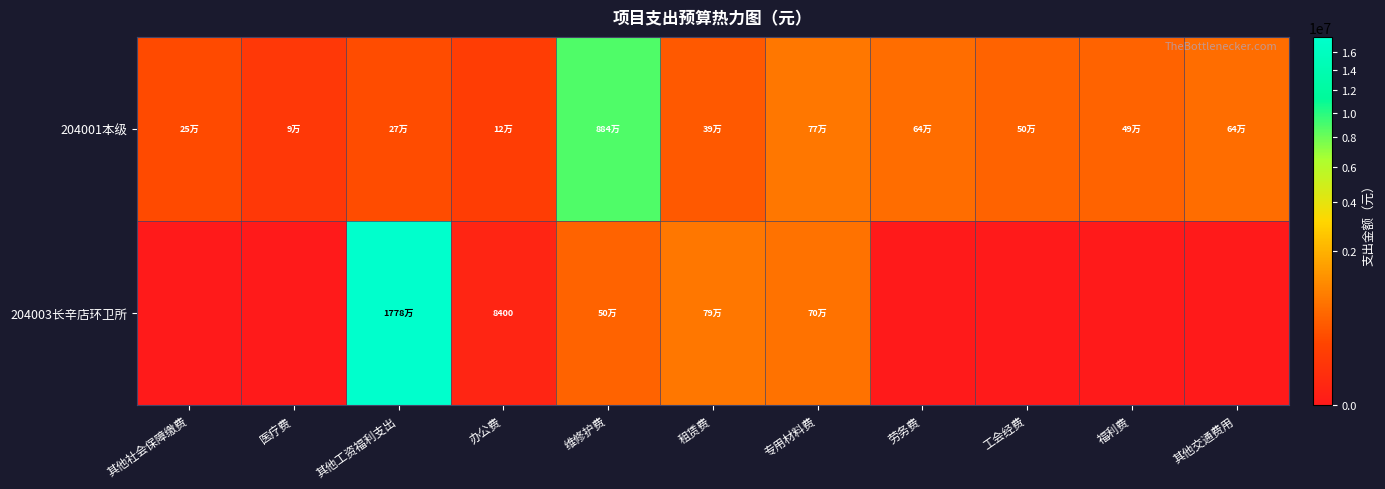

True or false: 204003长辛店环卫所 has a value of 1277448.5 at 租赁费.

False